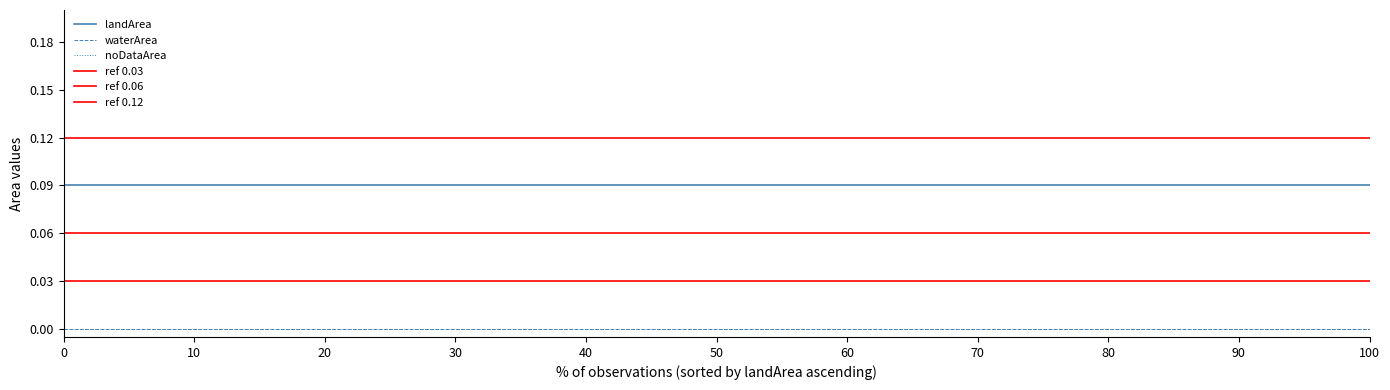

Reading left to right, what are all the values shown in this chart?

landArea: 1991_05=0.1	1992_03=0.1	1992_04=0.1	1992_05=0.1	1992_06=0.1	1993_05=0.1	1993_06=0.1	1996_02=0.1	1996_03=0.1	1996_05=0.1	1998_06=0.1	2001_04=0.1	2001_05=0.1	2002_03=0.1	2002_05=0.1	2002_06=0.1	2005_04=0.1	2005_12=0.1	2006_02=0.1	2007_05=0.1	2008_04=0.1	2008_05=0.1	2009_05=0.1	2009_06=0.1	2011_05=0.1	2011_06=0.1	2012_11=0.1	2012_12=0.1	2013_01=0.1	2013_03=0.1	2013_04=0.1	2013_05=0.1	2014_07=0.1	2015_07=0.1	2016_04=0.1	2016_05=0.1	2017_09=0.1	2018_05=0.1	2018_06=0.1	2019_05=0.1
waterArea: 1991_05=0.0	1992_03=0.0	1992_04=0.0	1992_05=0.0	1992_06=0.0	1993_05=0.0	1993_06=0.0	1996_02=0.0	1996_03=0.0	1996_05=0.0	1998_06=0.0	2001_04=0.0	2001_05=0.0	2002_03=0.0	2002_05=0.0	2002_06=0.0	2005_04=0.0	2005_12=0.0	2006_02=0.0	2007_05=0.0	2008_04=0.0	2008_05=0.0	2009_05=0.0	2009_06=0.0	2011_05=0.0	2011_06=0.0	2012_11=0.0	2012_12=0.0	2013_01=0.0	2013_03=0.0	2013_04=0.0	2013_05=0.0	2014_07=0.0	2015_07=0.0	2016_04=0.0	2016_05=0.0	2017_09=0.0	2018_05=0.0	2018_06=0.0	2019_05=0.0
noDataArea: 1991_05=0.0	1992_03=0.0	1992_04=0.0	1992_05=0.0	1992_06=0.0	1993_05=0.0	1993_06=0.0	1996_02=0.0	1996_03=0.0	1996_05=0.0	1998_06=0.0	2001_04=0.0	2001_05=0.0	2002_03=0.0	2002_05=0.0	2002_06=0.0	2005_04=0.0	2005_12=0.0	2006_02=0.0	2007_05=0.0	2008_04=0.0	2008_05=0.0	2009_05=0.0	2009_06=0.0	2011_05=0.0	2011_06=0.0	2012_11=0.0	2012_12=0.0	2013_01=0.0	2013_03=0.0	2013_04=0.0	2013_05=0.0	2014_07=0.0	2015_07=0.0	2016_04=0.0	2016_05=0.0	2017_09=0.0	2018_05=0.0	2018_06=0.0	2019_05=0.0